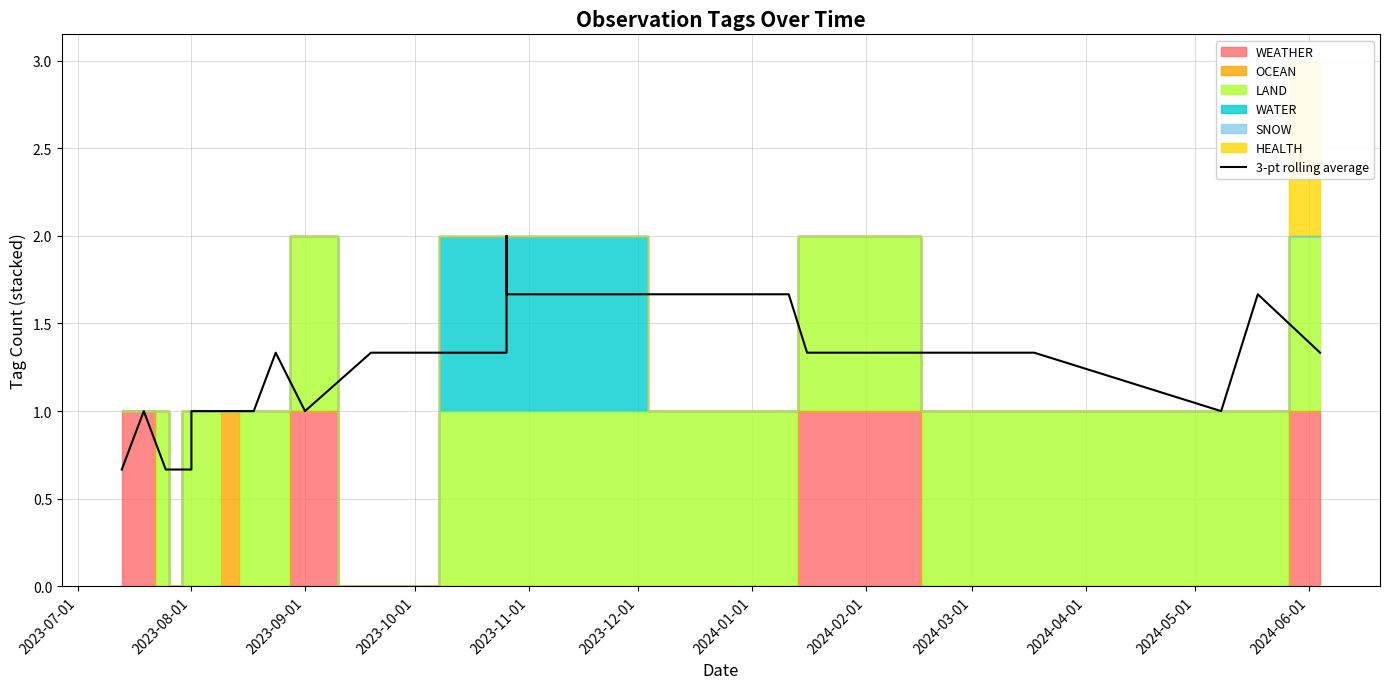

What is the label of the 4th point from the left?

2023-10-01